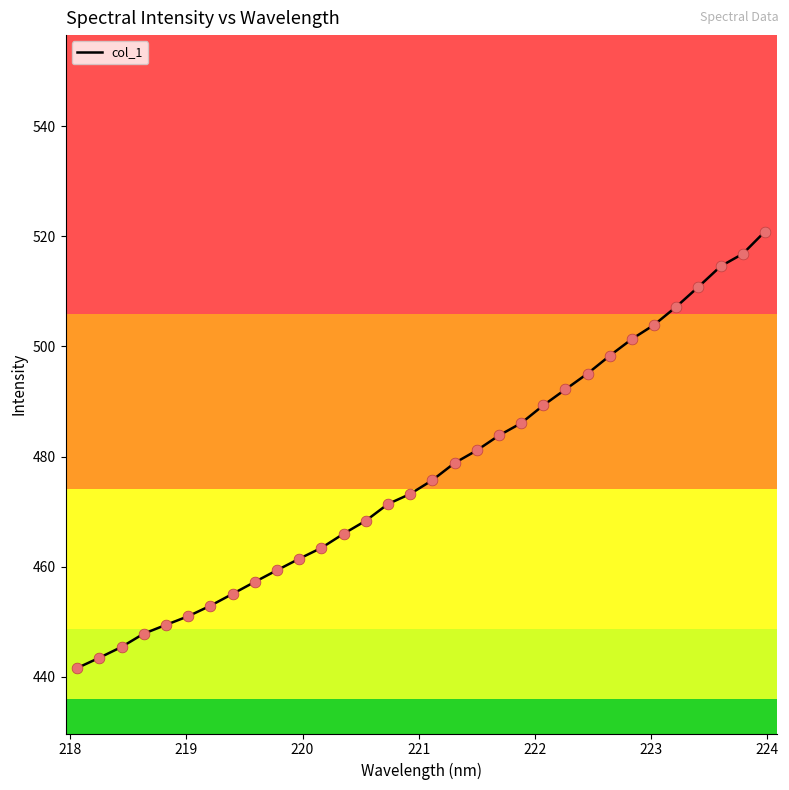

What is the greatest value displayed?

520.9